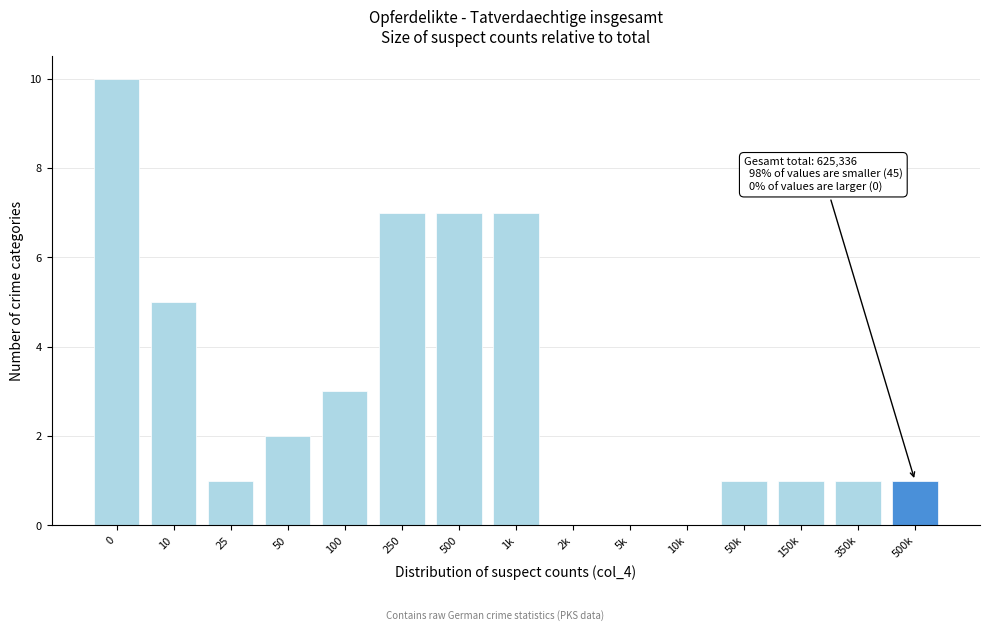

Reading left to right, extract all data points from this chart.

0=10	10=5	25=1	50=2	100=3	250=7	500=7	1k=7	2k=0	5k=0	10k=0	50k=1	150k=1	350k=1	500k=1